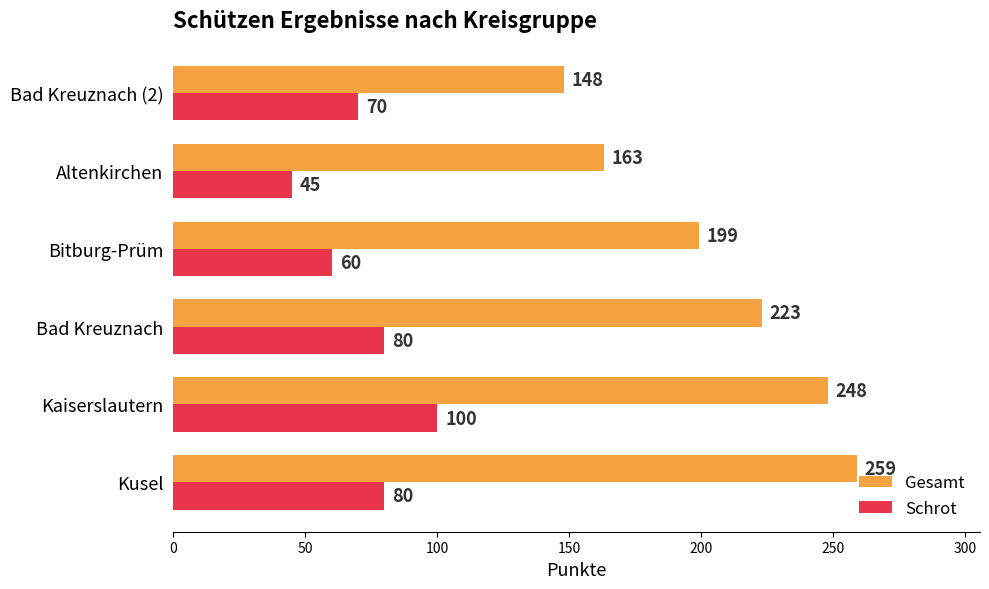

Between Kusel and Kaiserslautern, which series saw the biggest shift?

Schrot